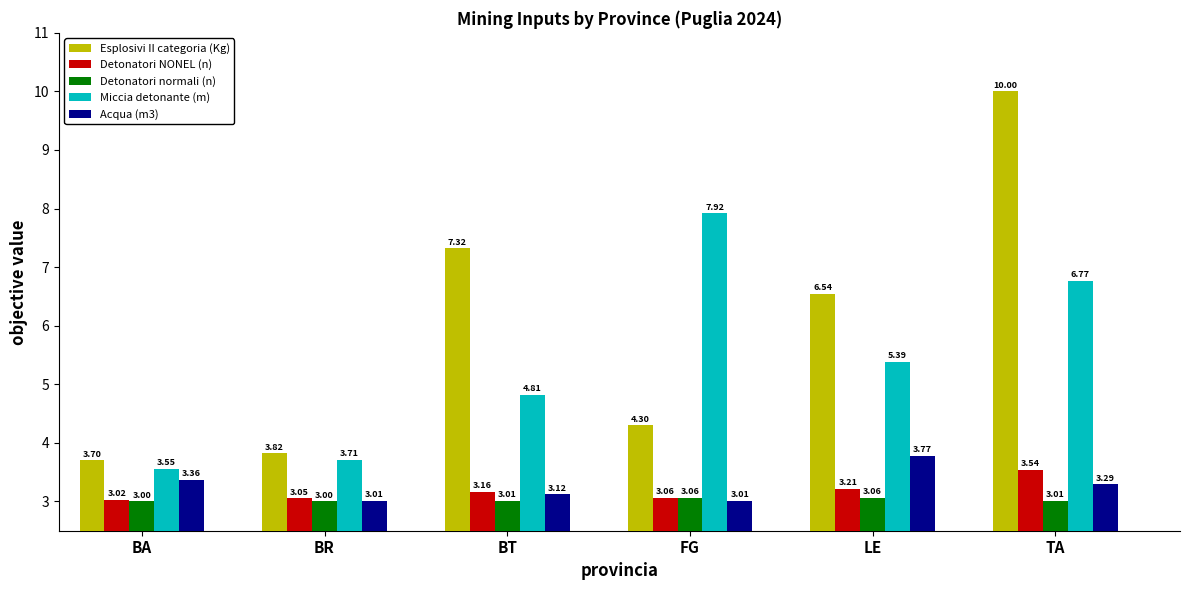

What is the label of the 3rd bar from the left?

BT